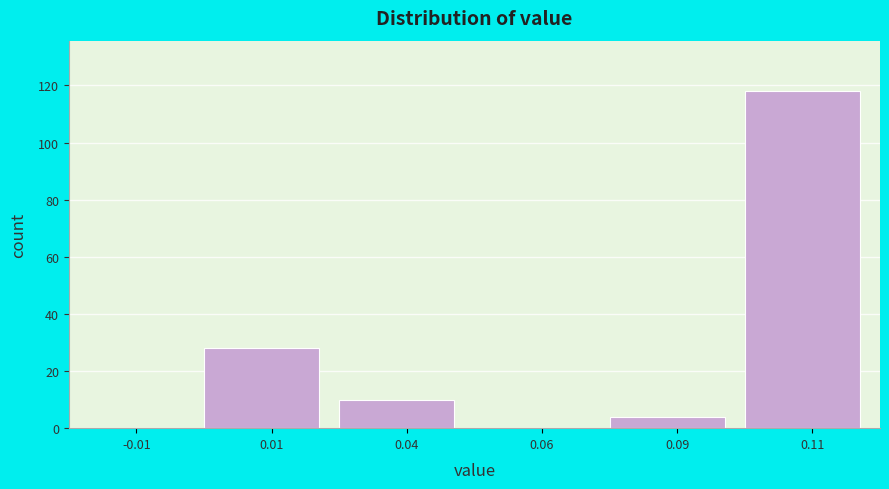

Reading left to right, what are all the values shown in this chart?

-0.01=0	0.01=28	0.04=10	0.06=0	0.09=4	0.11=118